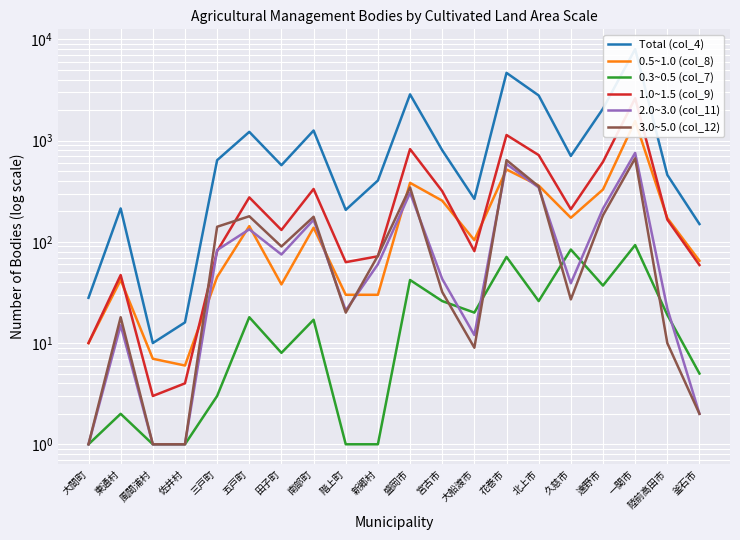

Rank the series at 久慈市 from lowest to highest value.

3.0~5.0 (col_12), 2.0~3.0 (col_11), 0.3~0.5 (col_7), 0.5~1.0 (col_8), 1.0~1.5 (col_9), Total (col_4)